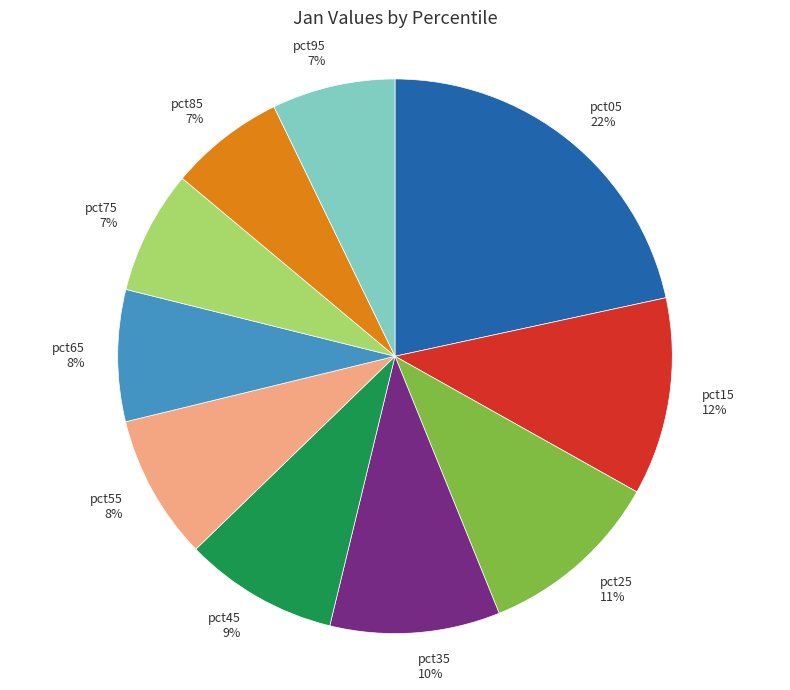

Which has a higher value, pct35 or pct55?

pct35